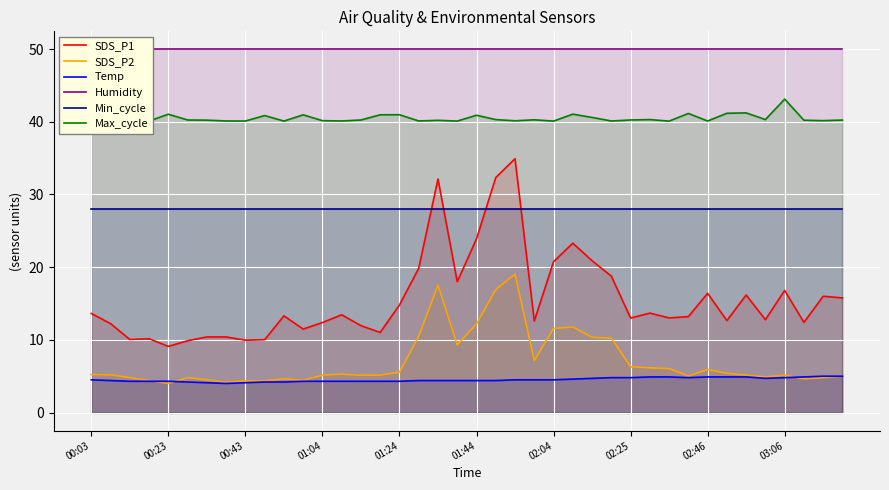

What is the minimum value for SDS_P1?

9.1